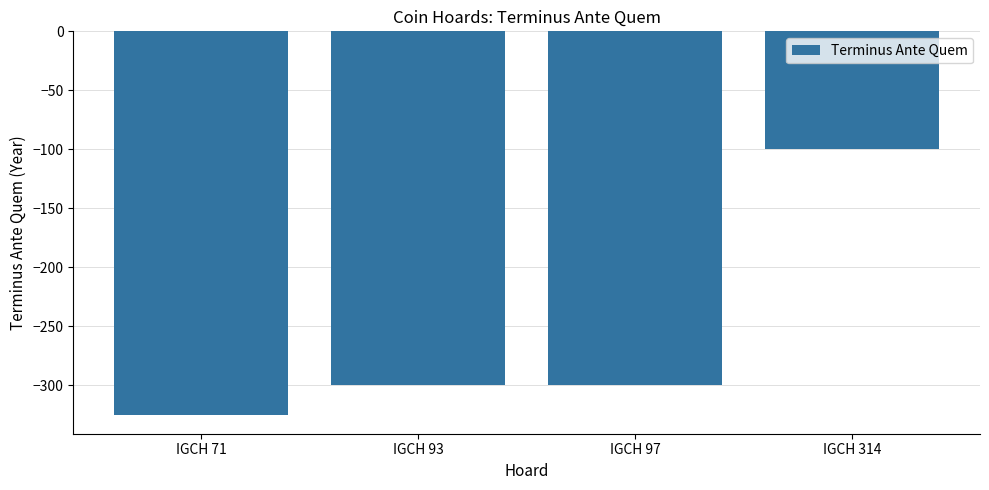

What is the value of the 4th bar from the left?

-100